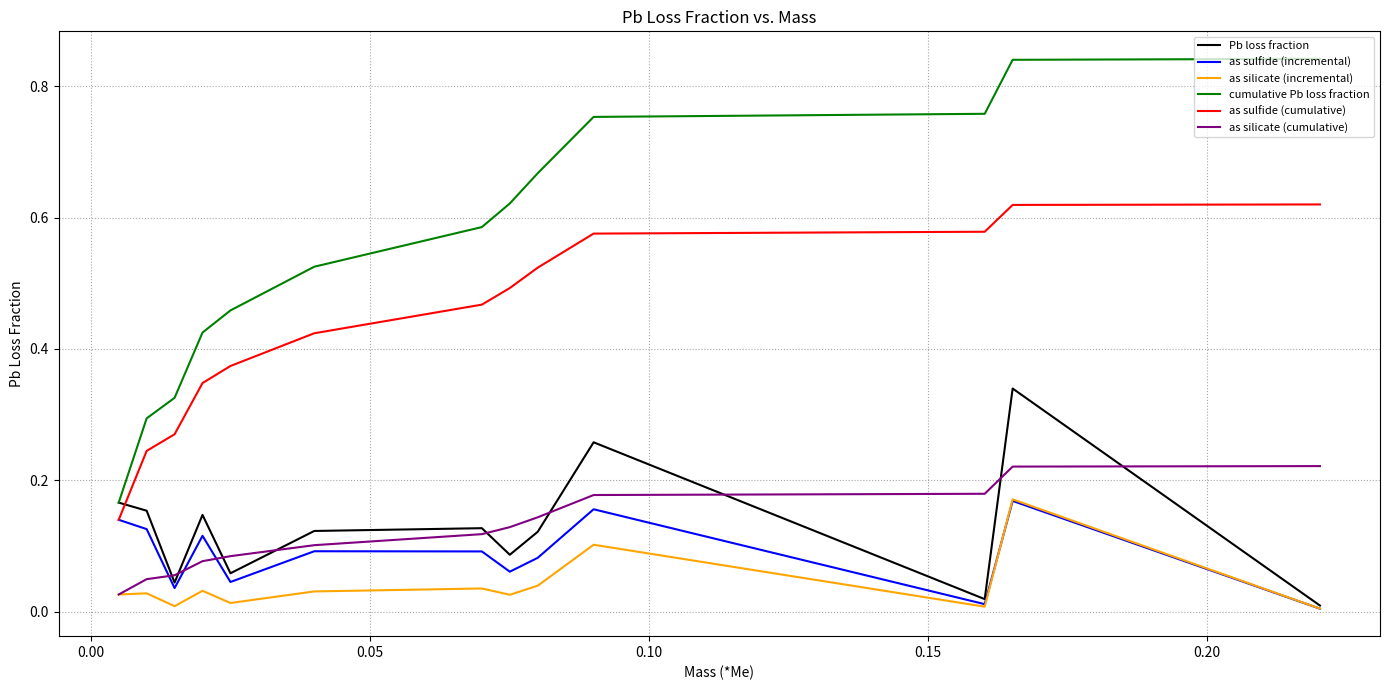

True or false: cumulative Pb loss fraction has more than 2 interior local peaks.

False